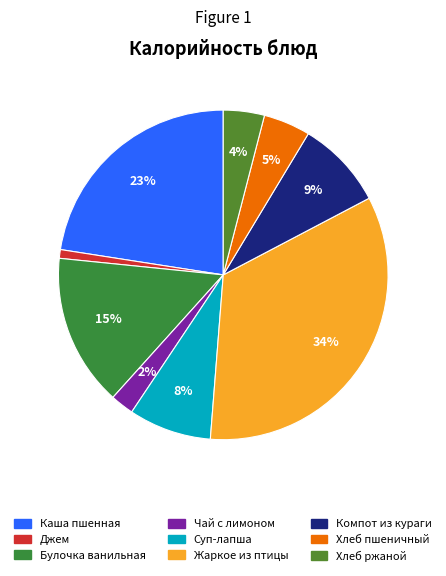

How many slices are in this pie chart?

9